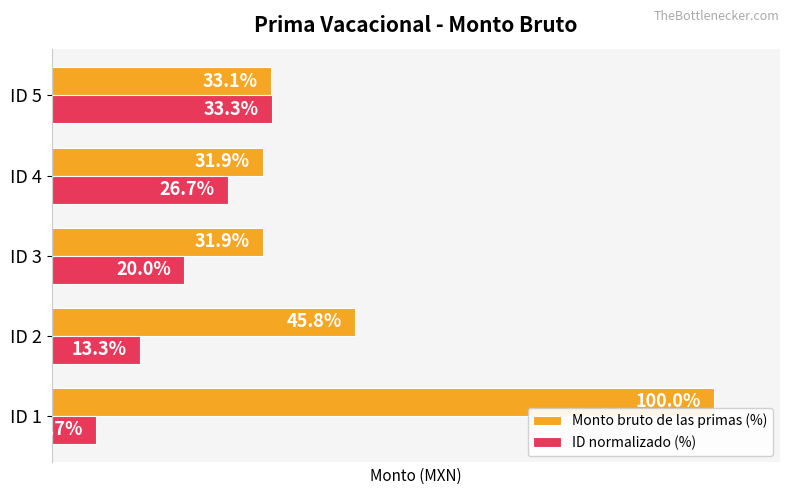

Which category has the lowest value across all series?

ID 1